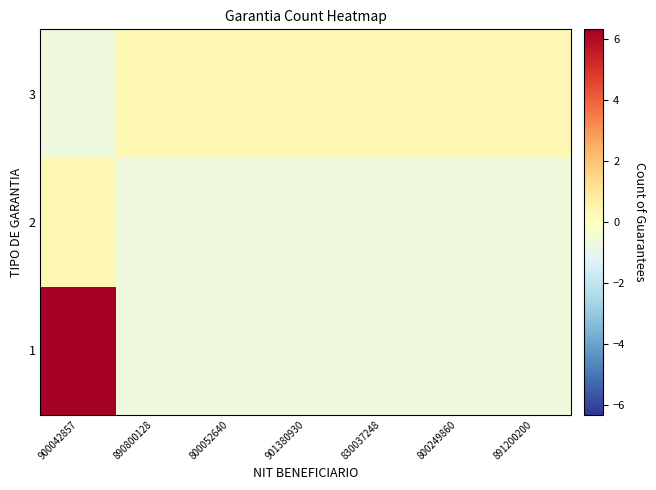

What is the greatest value displayed?

6.3